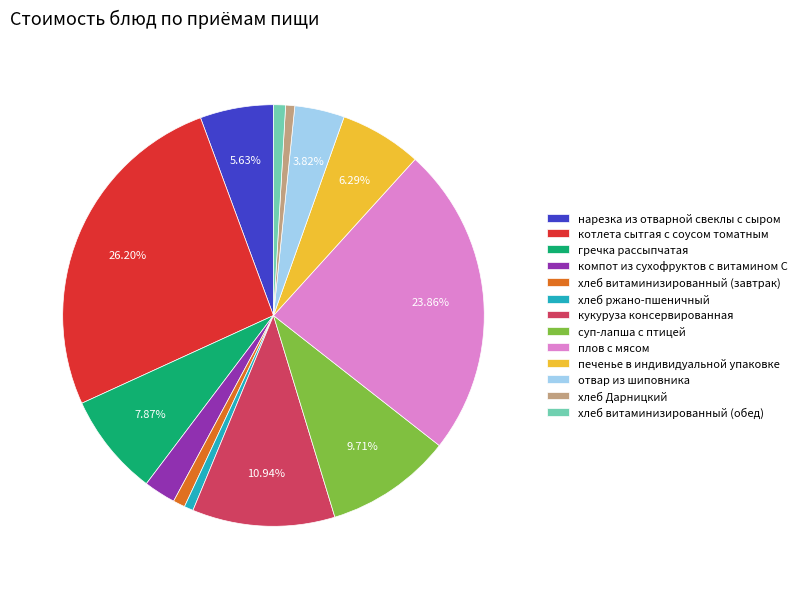

True or false: нарезка из отварной свеклы с сыром accounts for 12% of the total.

False